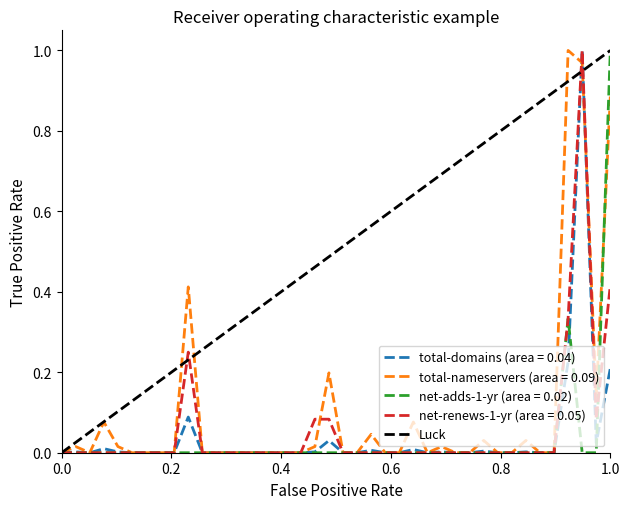

Count the values in the range 0 to 1.

2